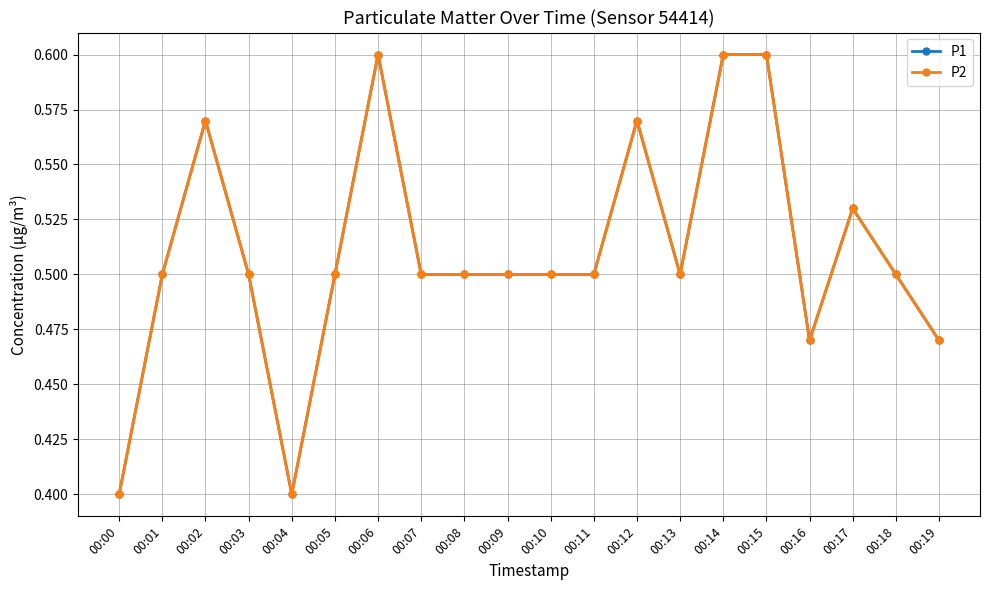

Which series changed the most between 00:03 and 00:12?

P1